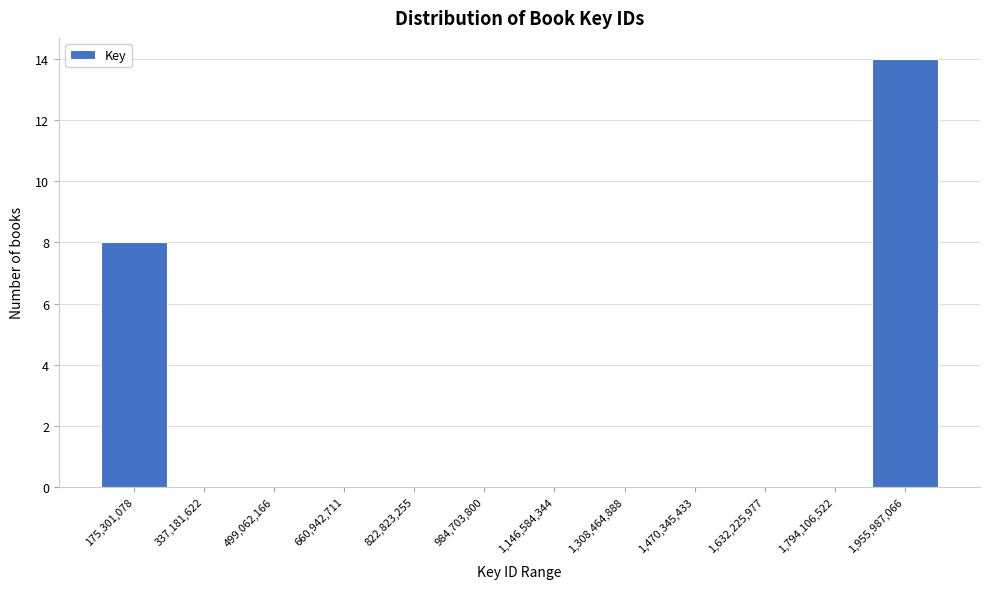

Reading left to right, extract all data points from this chart.

175,301,078=8	337,181,622=0	499,062,166=0	660,942,711=0	822,823,255=0	984,703,800=0	1,146,584,344=0	1,308,464,888=0	1,470,345,433=0	1,632,225,977=0	1,794,106,522=0	1,955,987,066=14